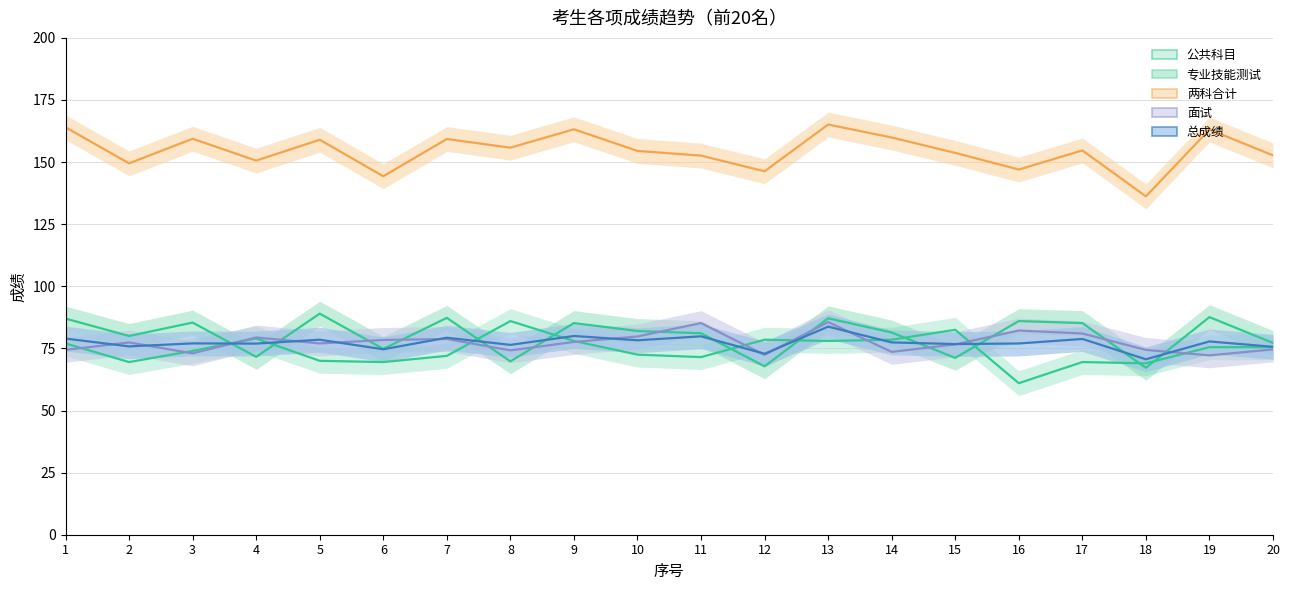

At 4, list the series in order from largest to smallest.

两科合计, 面试, 公共科目, 总成绩, 专业技能测试